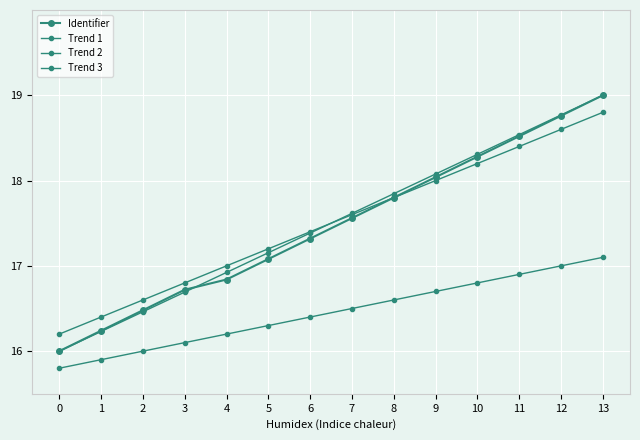

How many data points in Identifier are above 17?

9